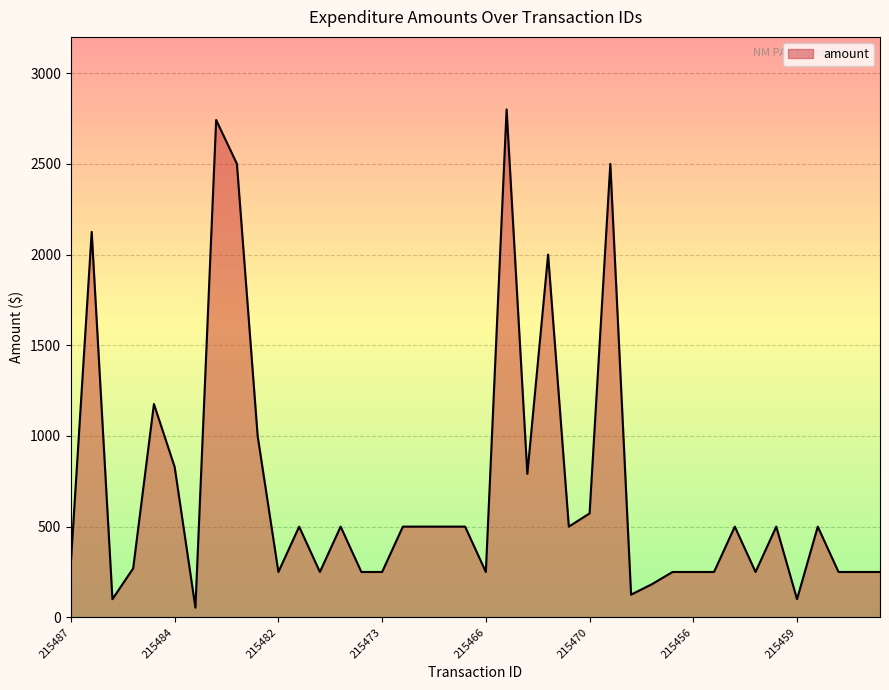

What is the difference between the maximum and minimum values?

2746.9